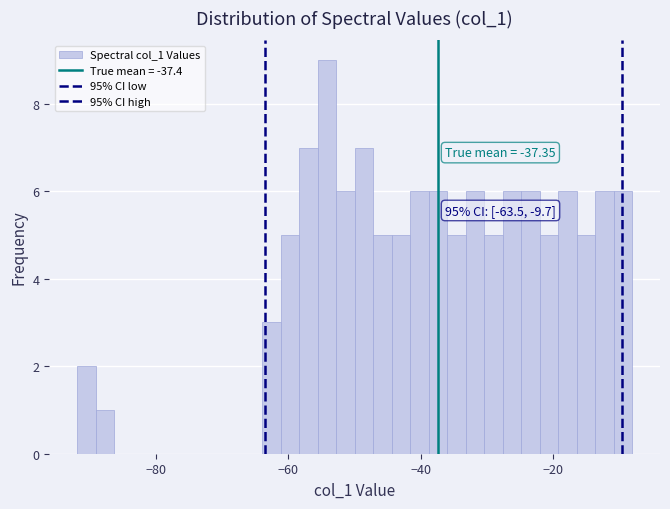

Around what value on the x-axis is the tallest bar? Give the approximate position of its centre, as read against the axis.

-54